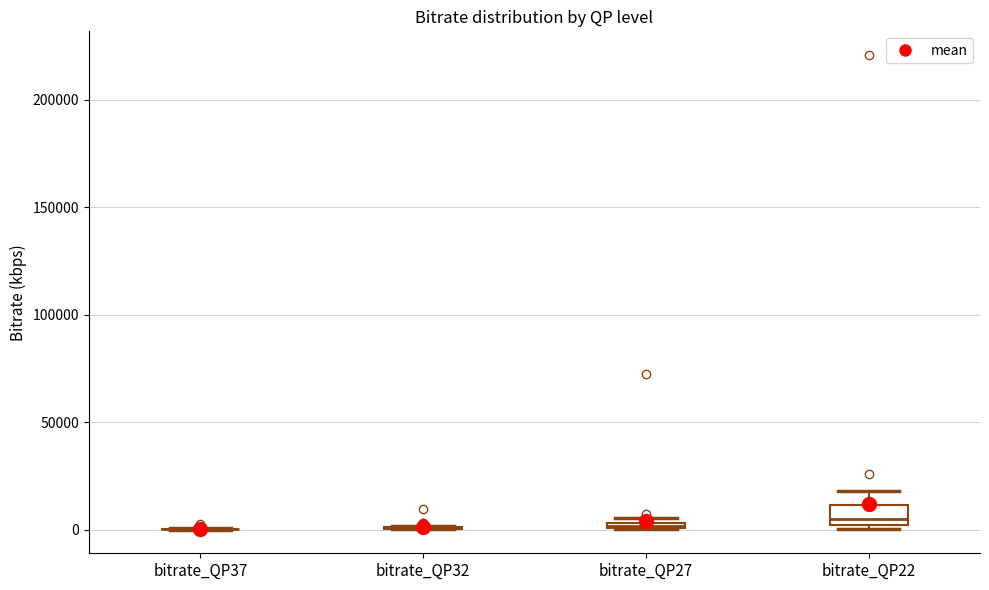

Which box is the tallest, from its lower edge to its upper edge?

bitrate_QP22